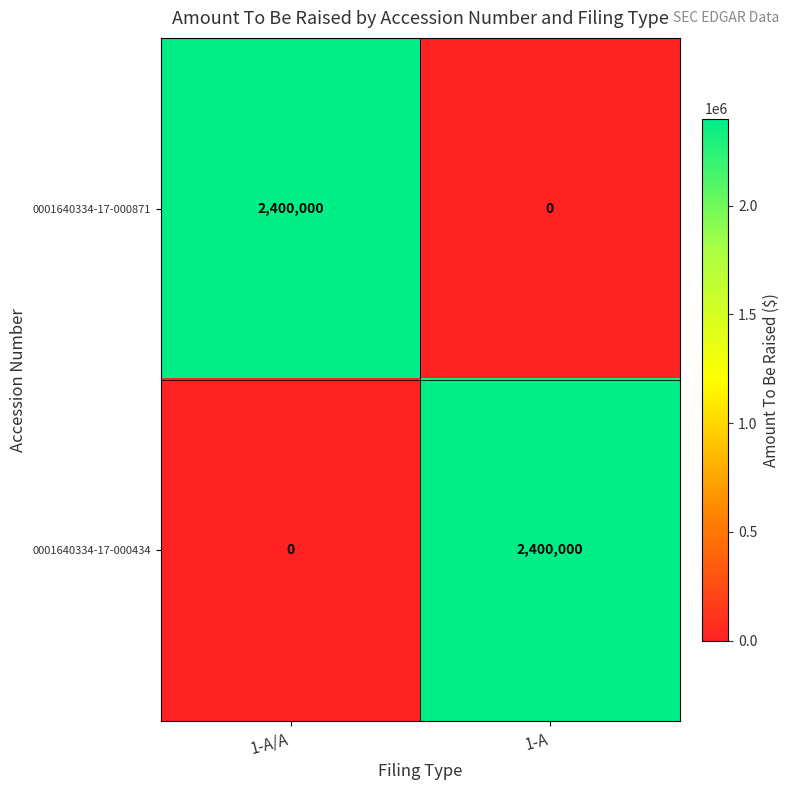

What is the difference between the highest and lowest values at 1-A/A?

2400000